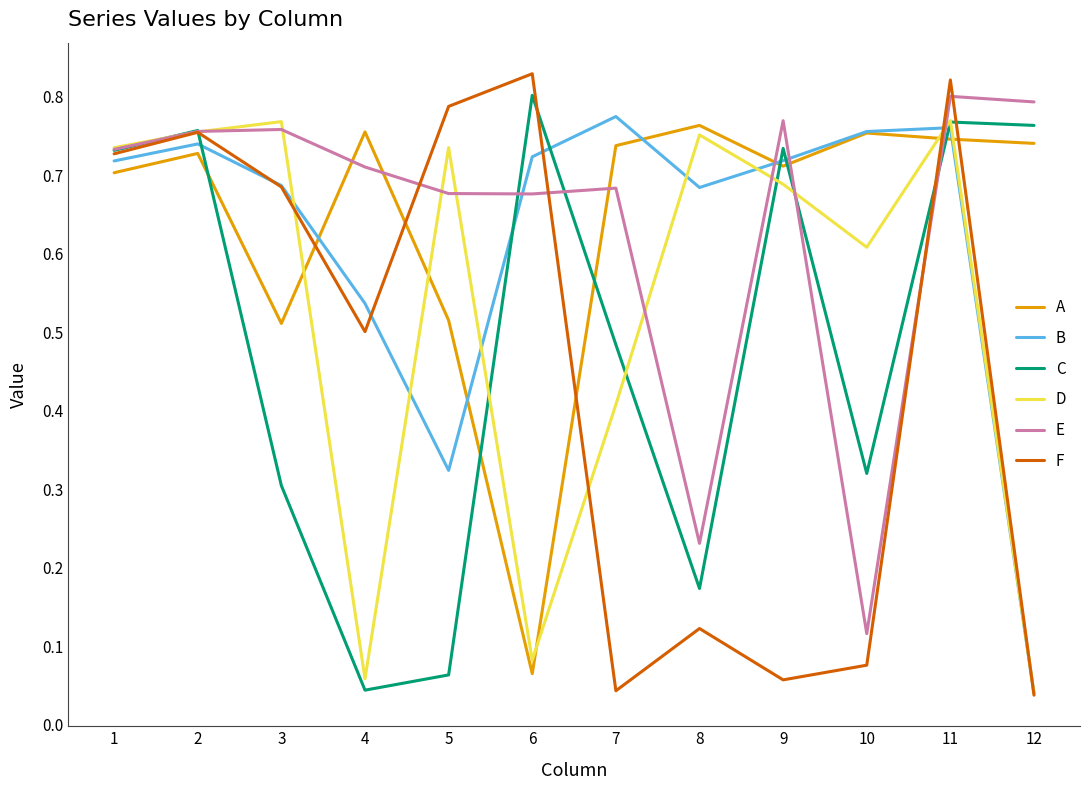

What is the total value across all series at 2?

4.5